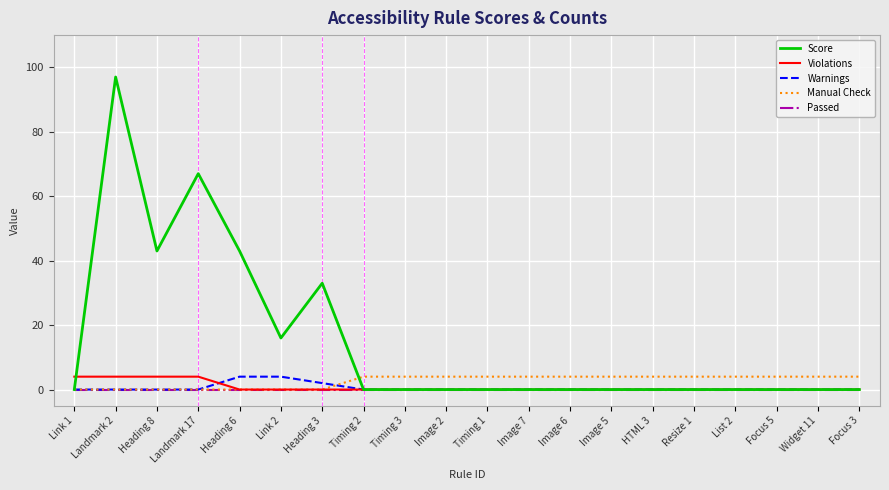

What position from the left is Image 6?

13